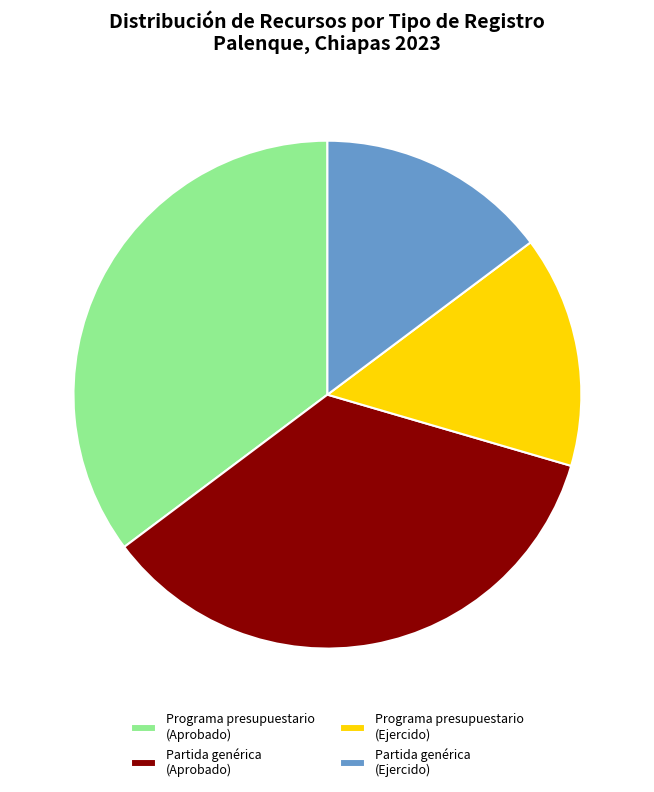

What is the ratio of the value at Partida genérica (Aprobado) to the value at Programa presupuestario (Aprobado)?

1.0